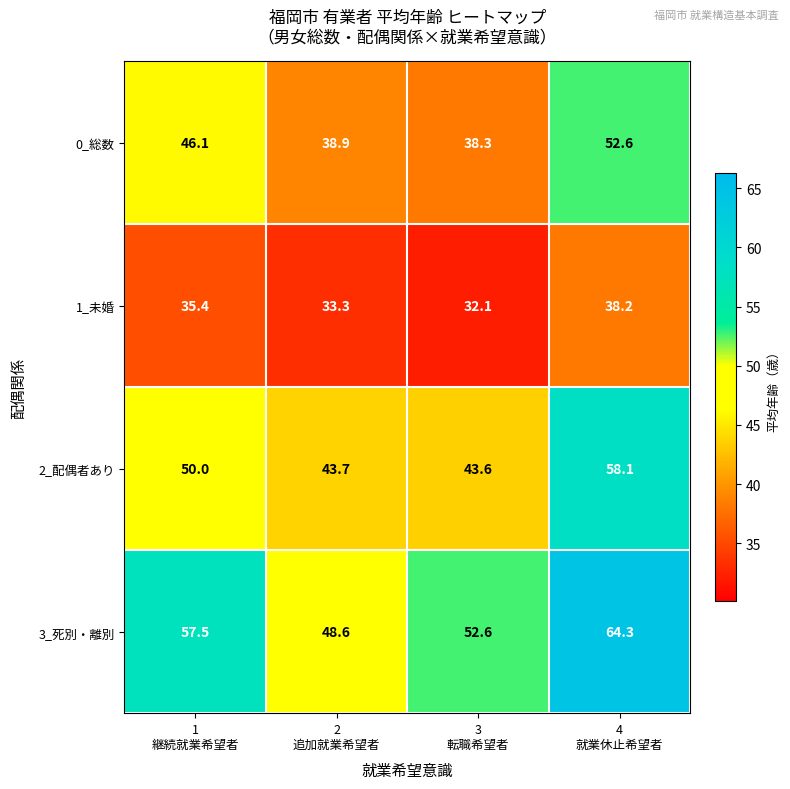

Which series changed the most between 3
転職希望者 and 4
就業休止希望者?

2_配偶者あり